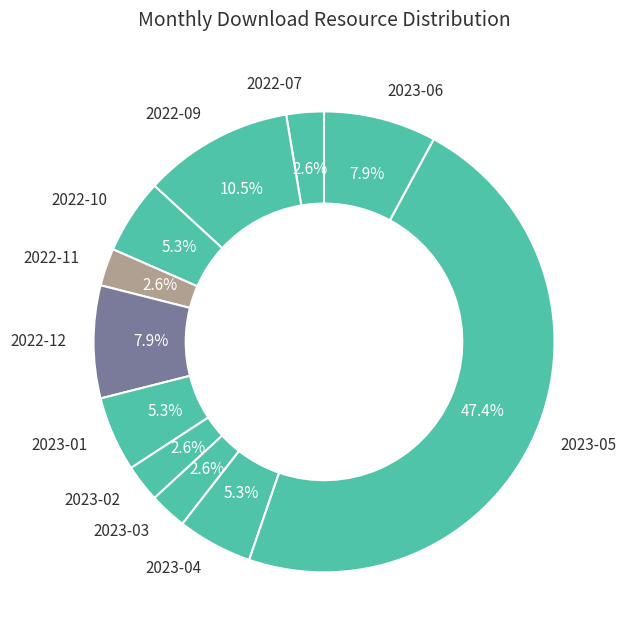

Is there a majority slice in this chart?

No